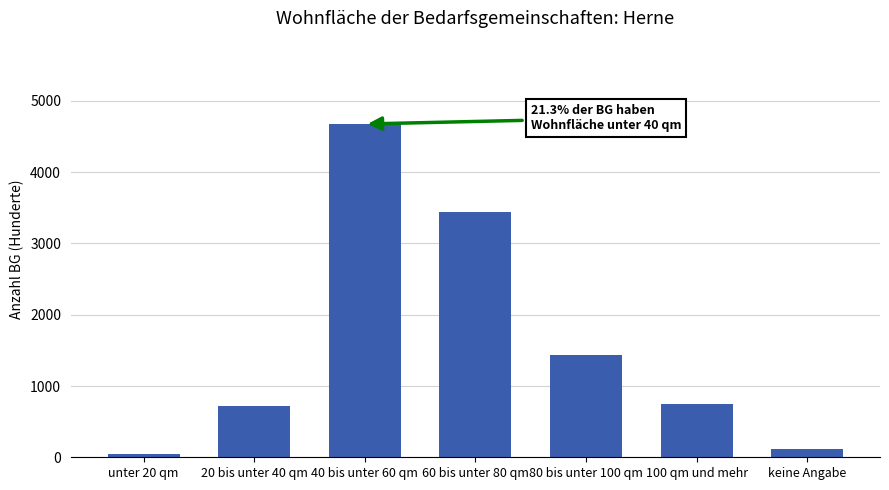

Reading left to right, list all the values displayed in this chart.

47	714	4677	3444	1442	746	120